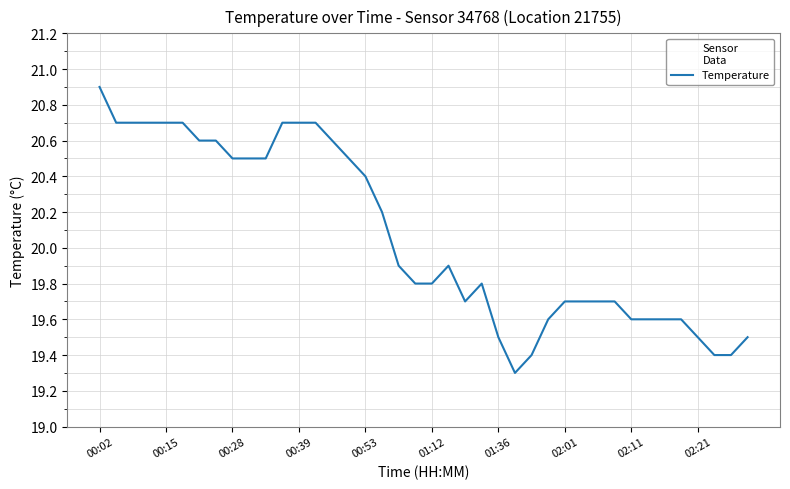

What is the difference between the maximum and minimum values?

1.6